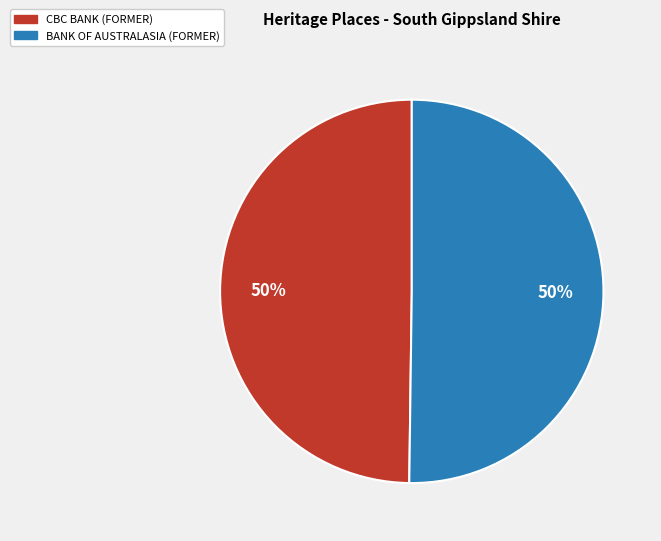

How many segments does this pie chart have?

2